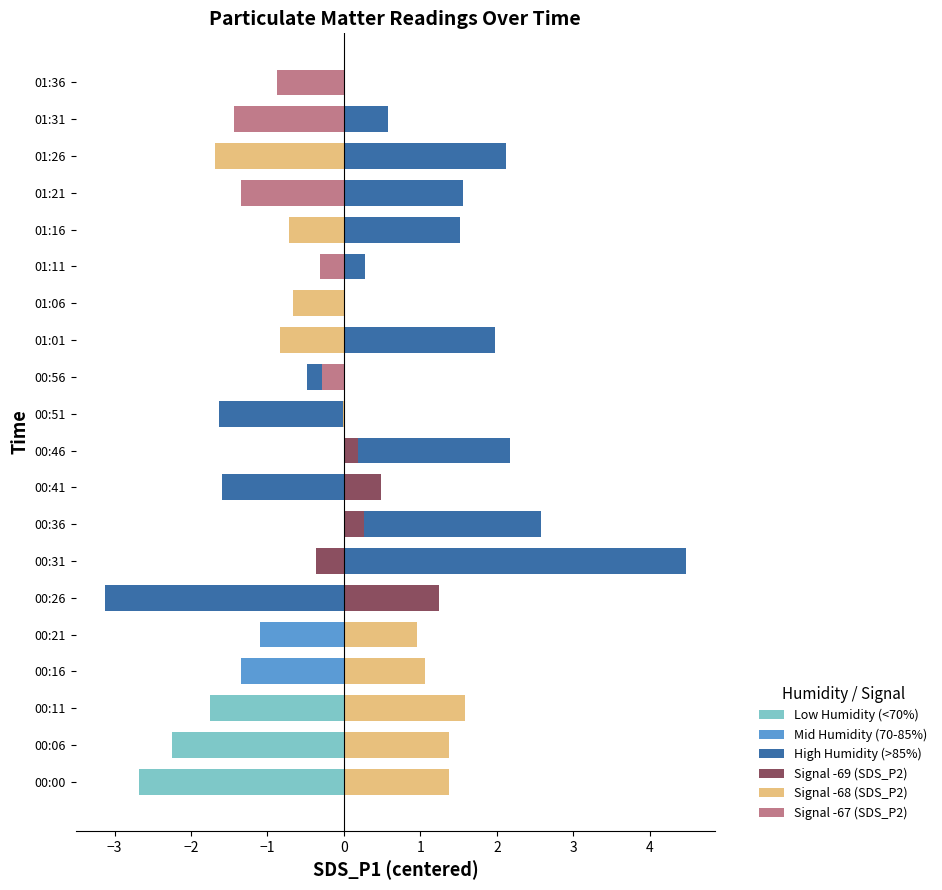

Is it true that SDS_P2 equals -0.9 at 01:36?

True